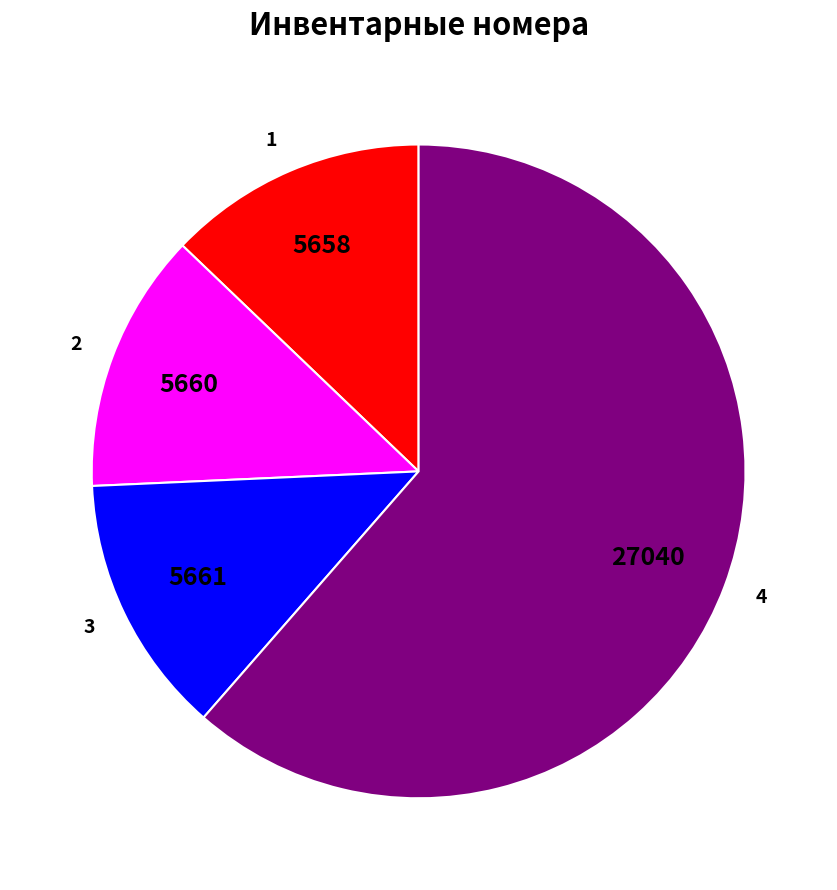

Is there any slice that represents more than half of the pie?

Yes